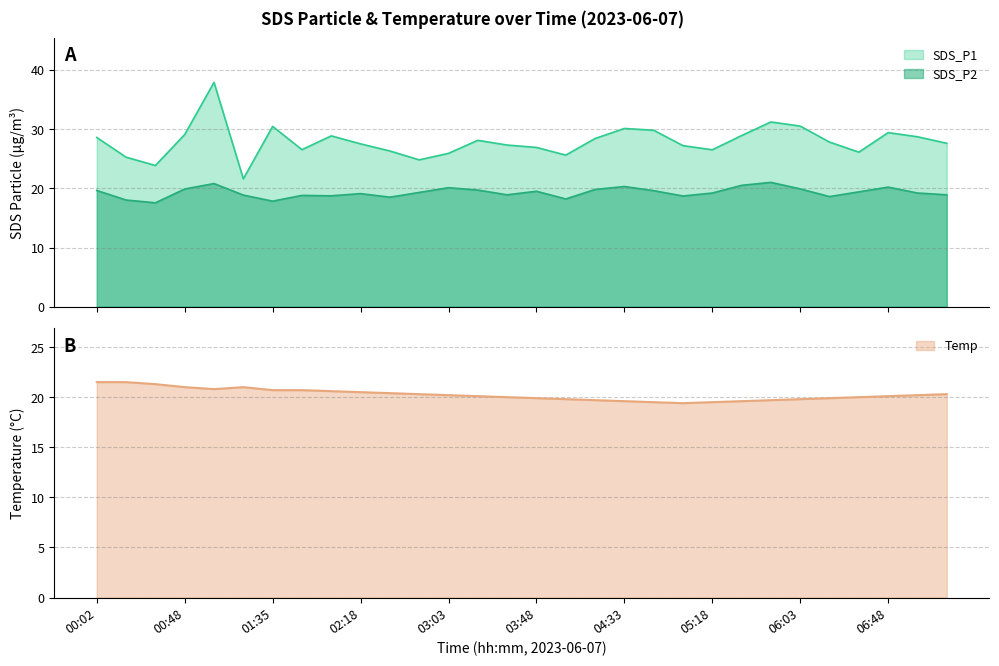

True or false: SDS_P1 and SDS_P2 intersect in this chart.

False